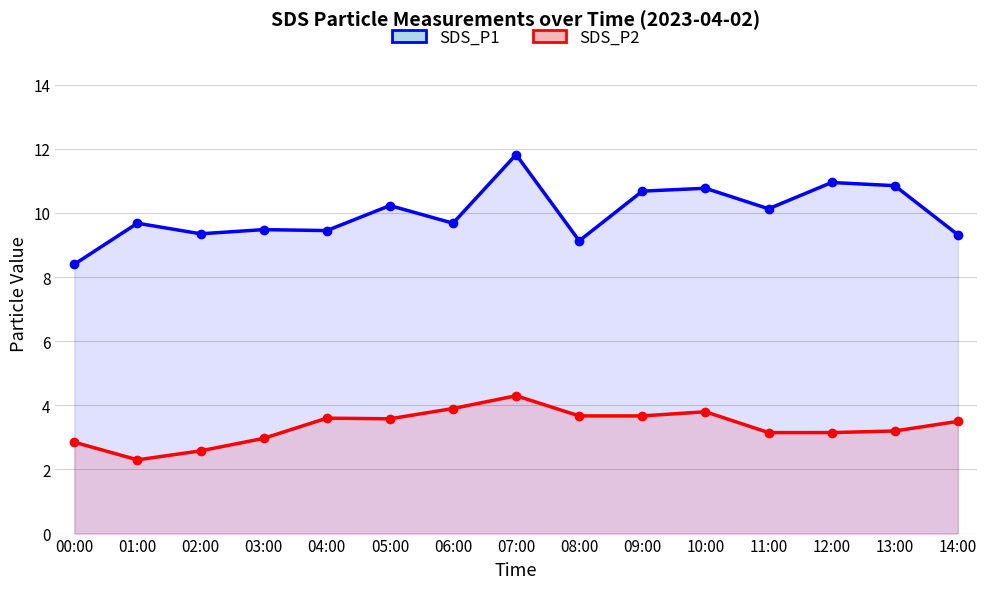

What is the difference between the SDS_P2 values at 02:00 and 04:00?

1.0